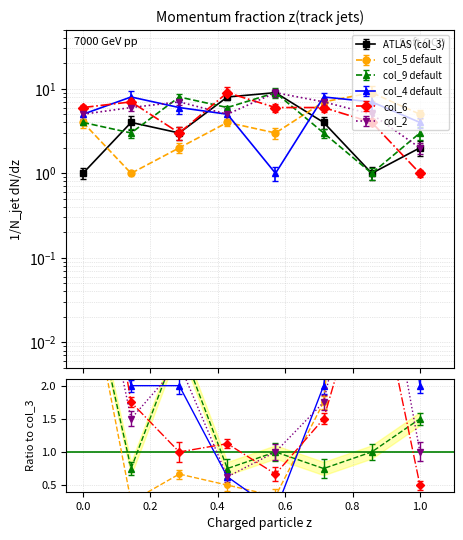

Is this an area chart (filled region under the line)?

No